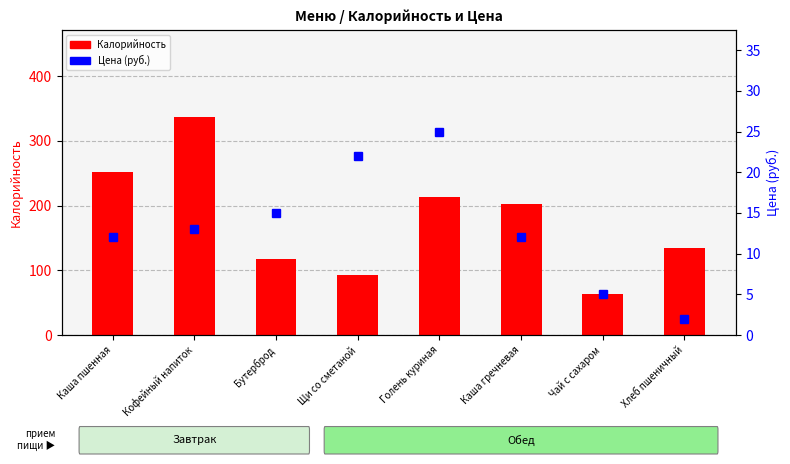

Which category has the lowest value in the Цена (руб.) series?

Хлеб пшеничный